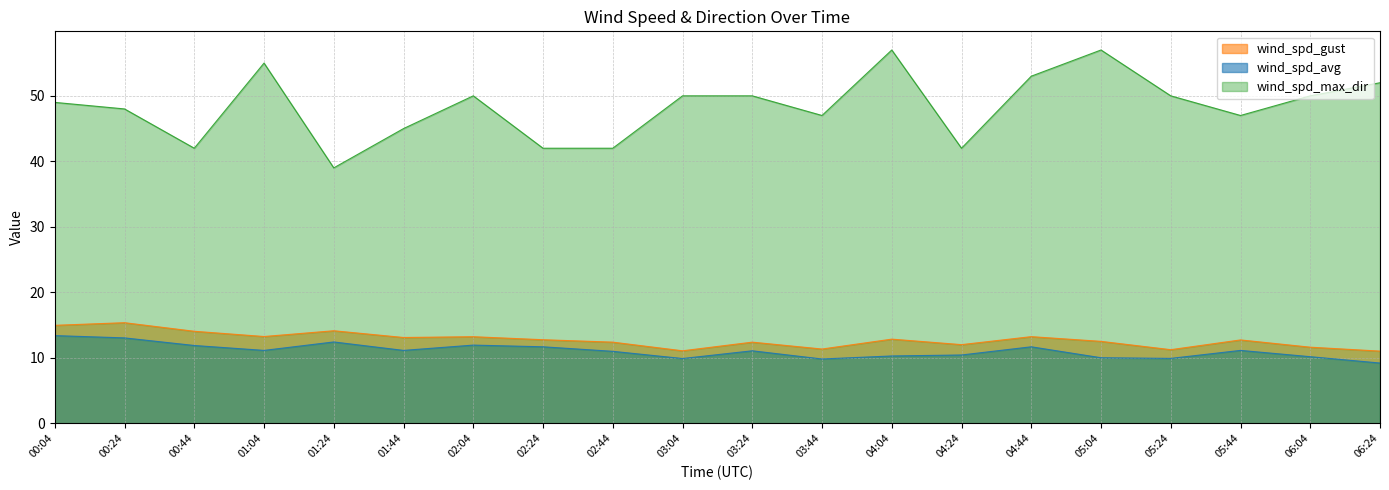

At which label does wind_spd_max_dir first exceed 50?

01:04